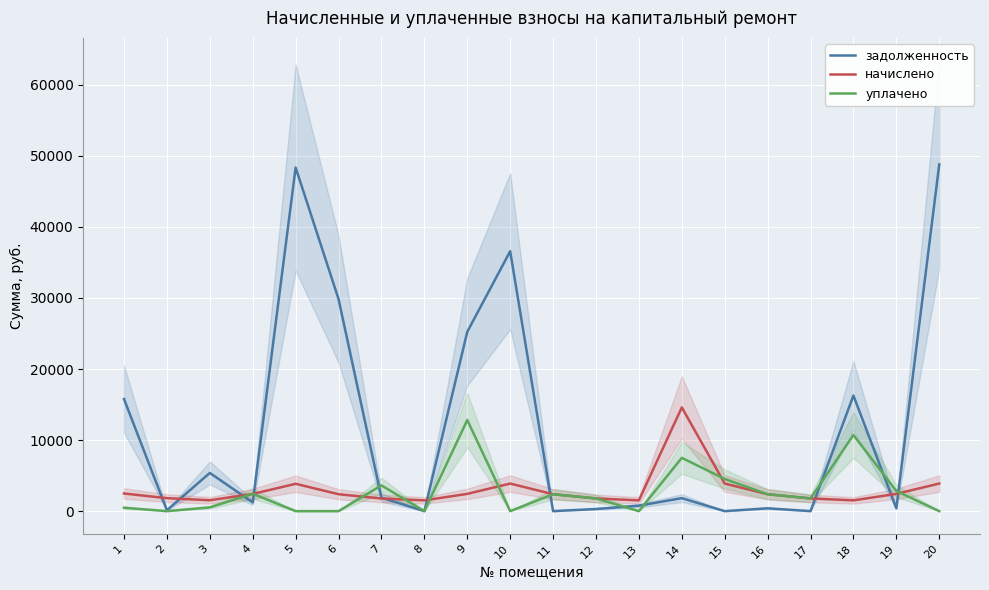

Count the number of data series in this chart.

3